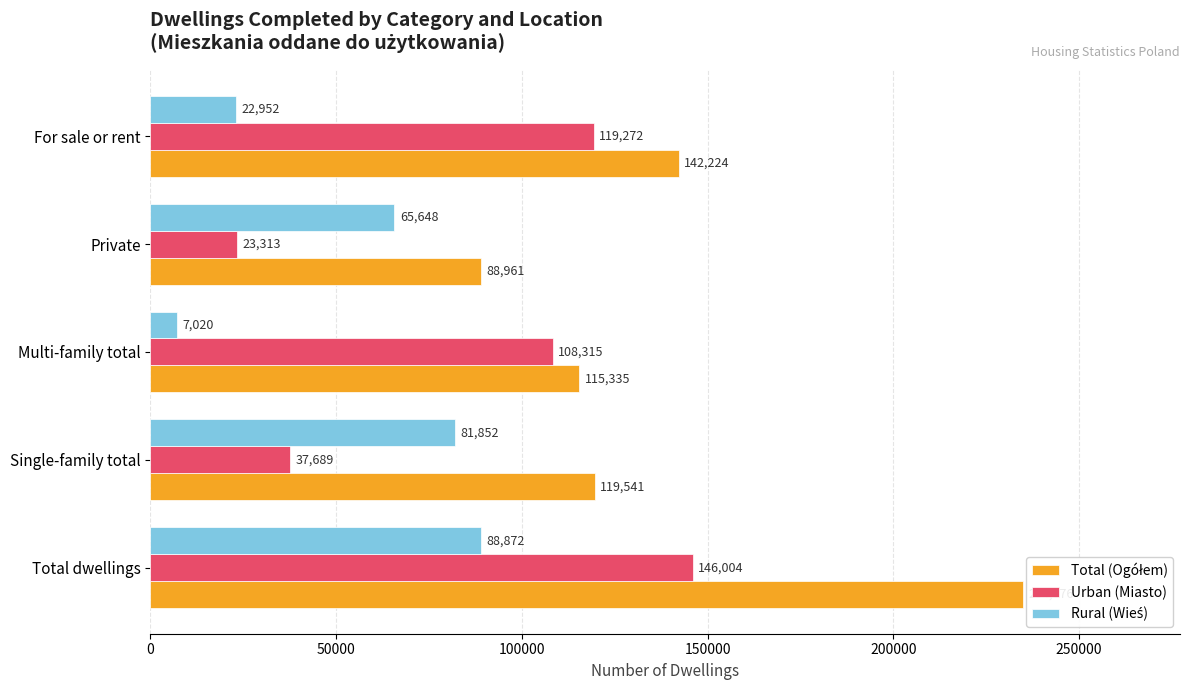

Are the bars horizontal?

Yes